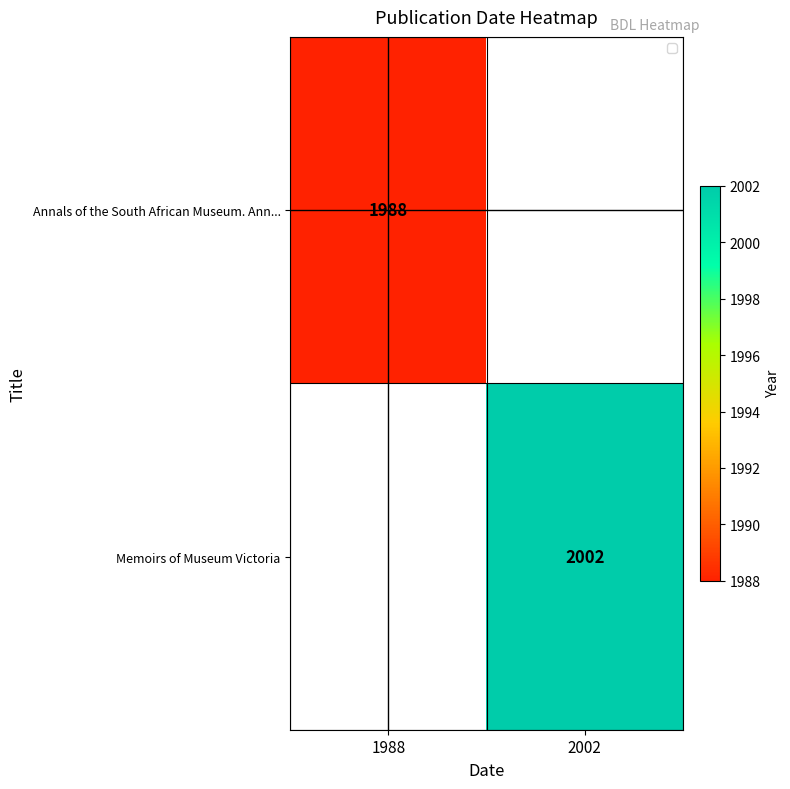

True or false: Memoirs of Museum Victoria has a value of 2002 at 2002.

True